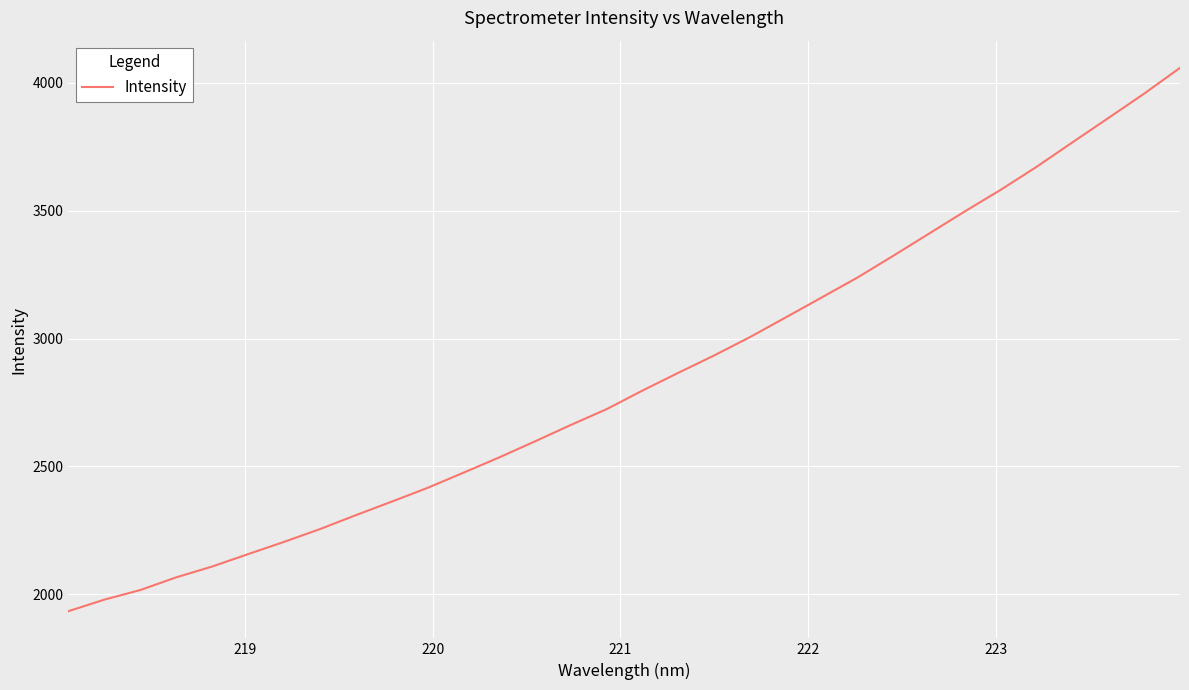

How many lines are shown in the chart?

1